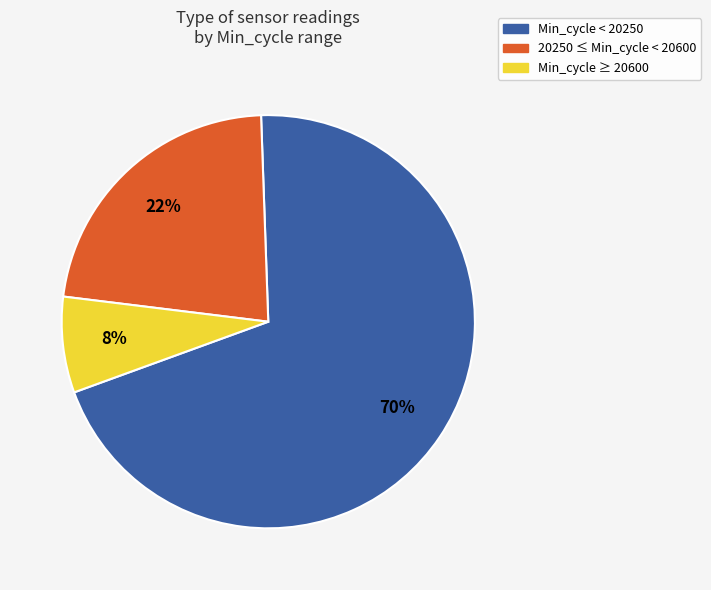

Does any single category account for the majority?

Yes